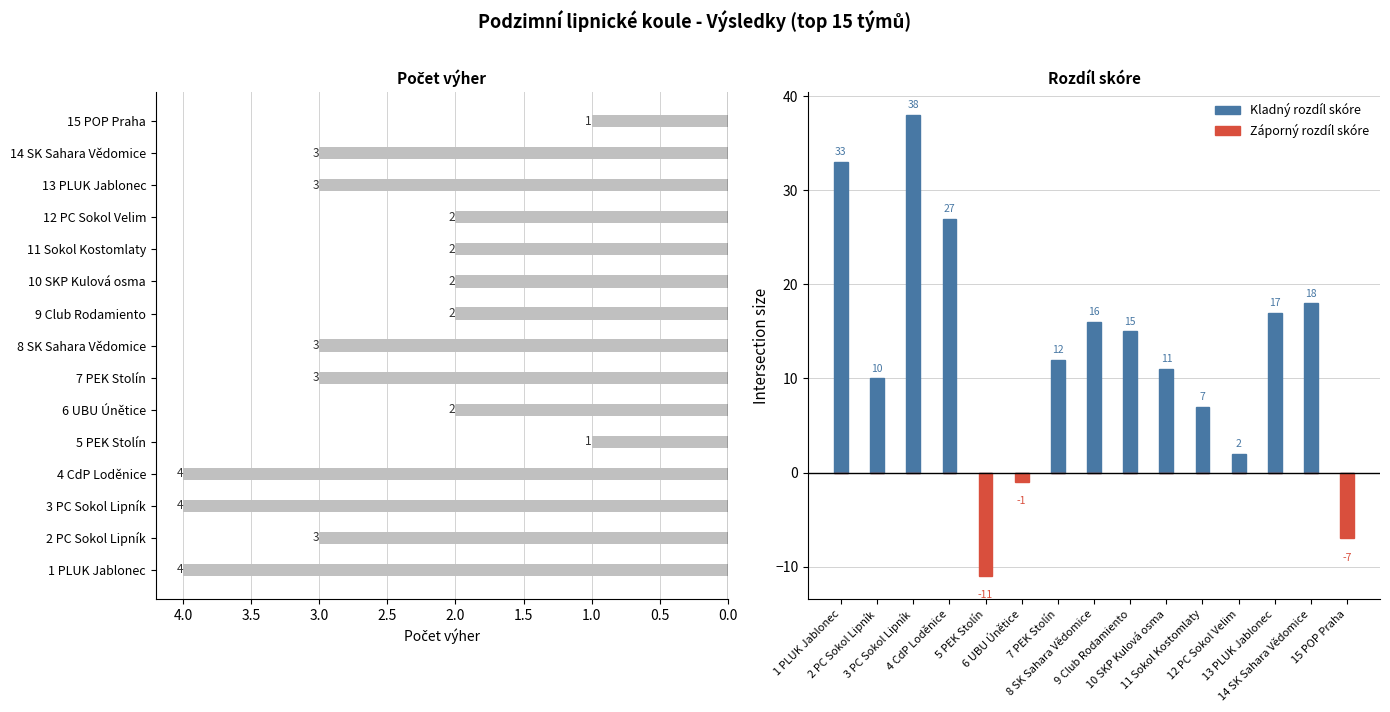

What is the value of the Kladný rozdíl skóre bar at the 1st from the left?

33